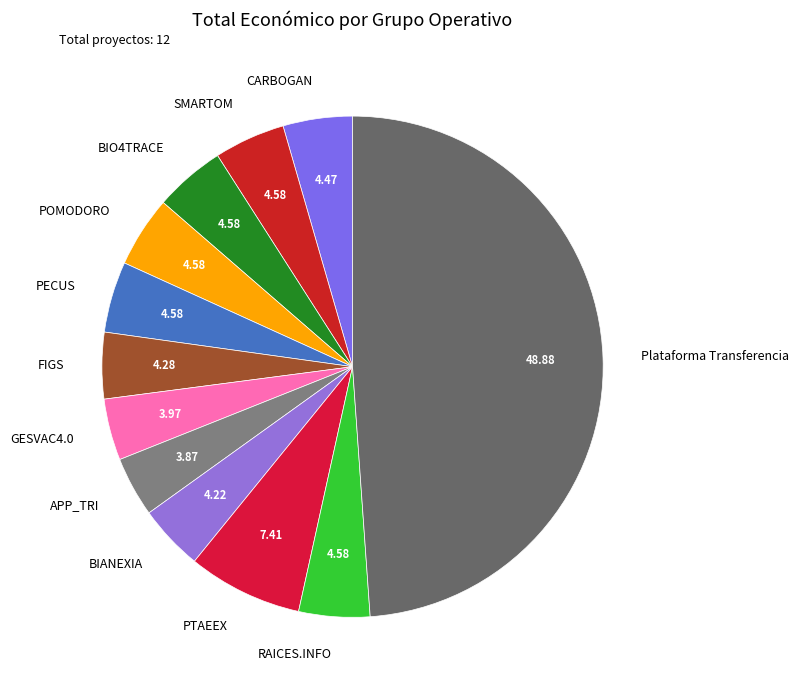

True or false: FIGS accounts for 4% of the total.

True